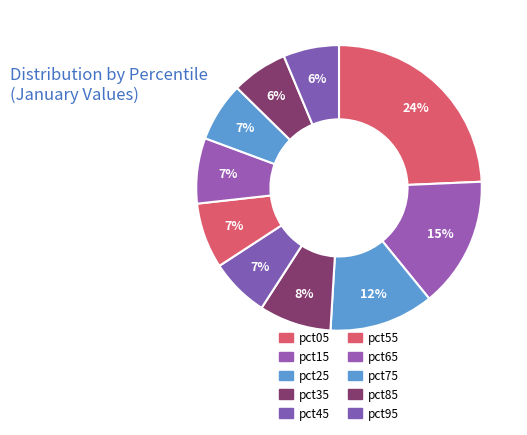

What is the change in value from pct05 to pct45?

-1.8